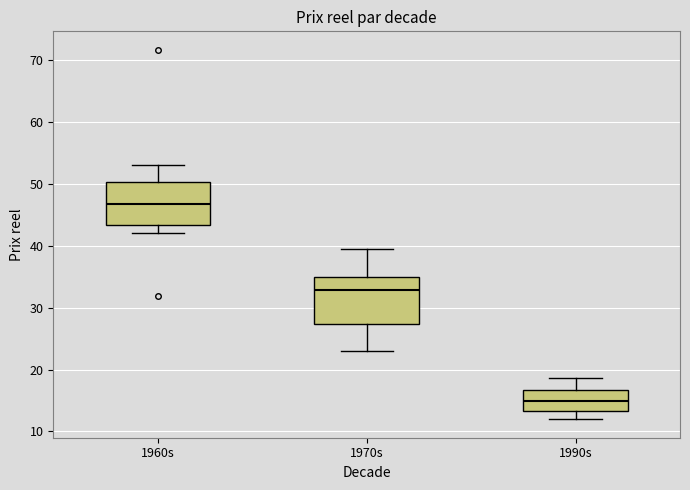

Reading left to right, read every box against the y-axis: the position of its median line, the range the box covers, and the ends of its whiskers. The values are not printed on the chart, so give them approximately, as read against the axis.

1960s: median 47, box 43 to 50, whiskers 42 to 53
1970s: median 33, box 27 to 35, whiskers 23 to 39
1990s: median 15, box 13 to 17, whiskers 12 to 19